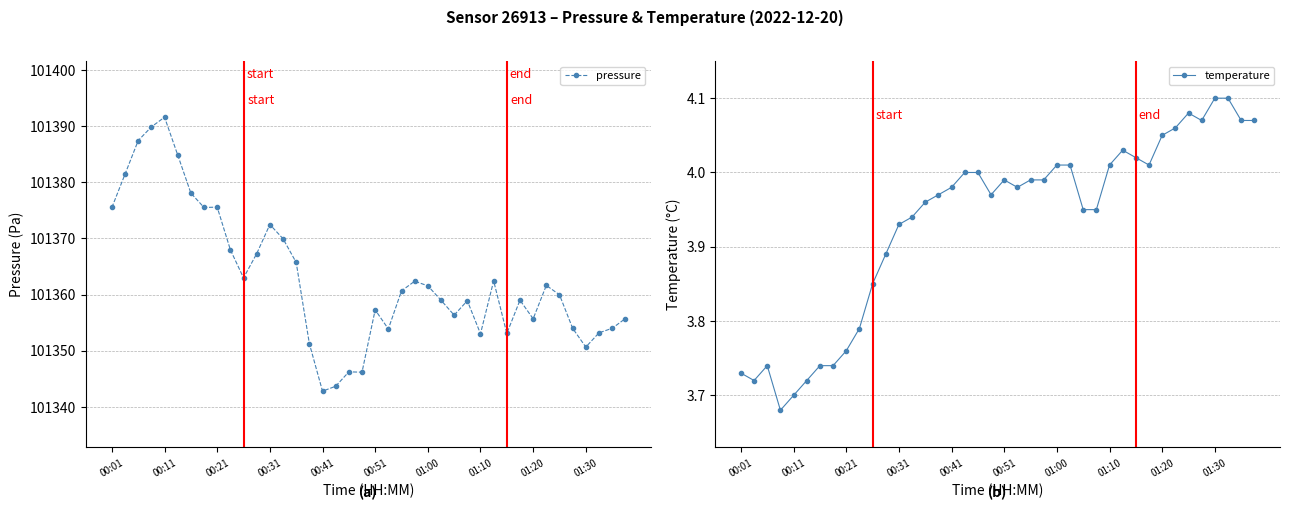

True or false: temperature and pressure cross at least once.

False